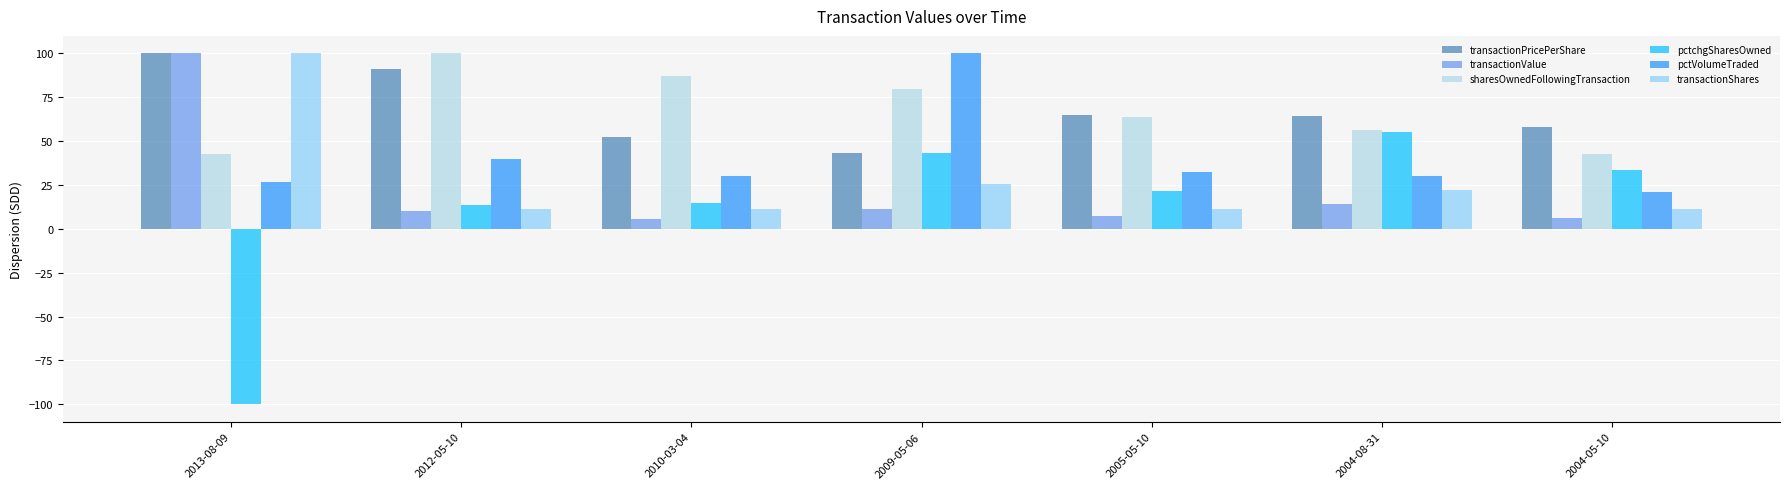

Where is transactionValue nearest to the value 52?

2004-08-31